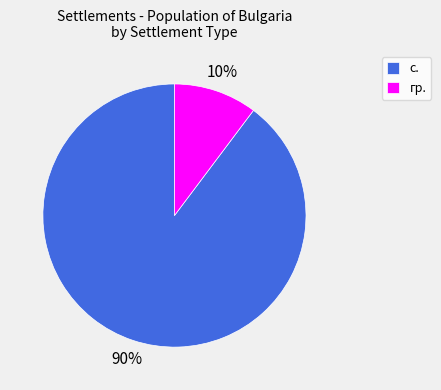

How many slices are in this pie chart?

2